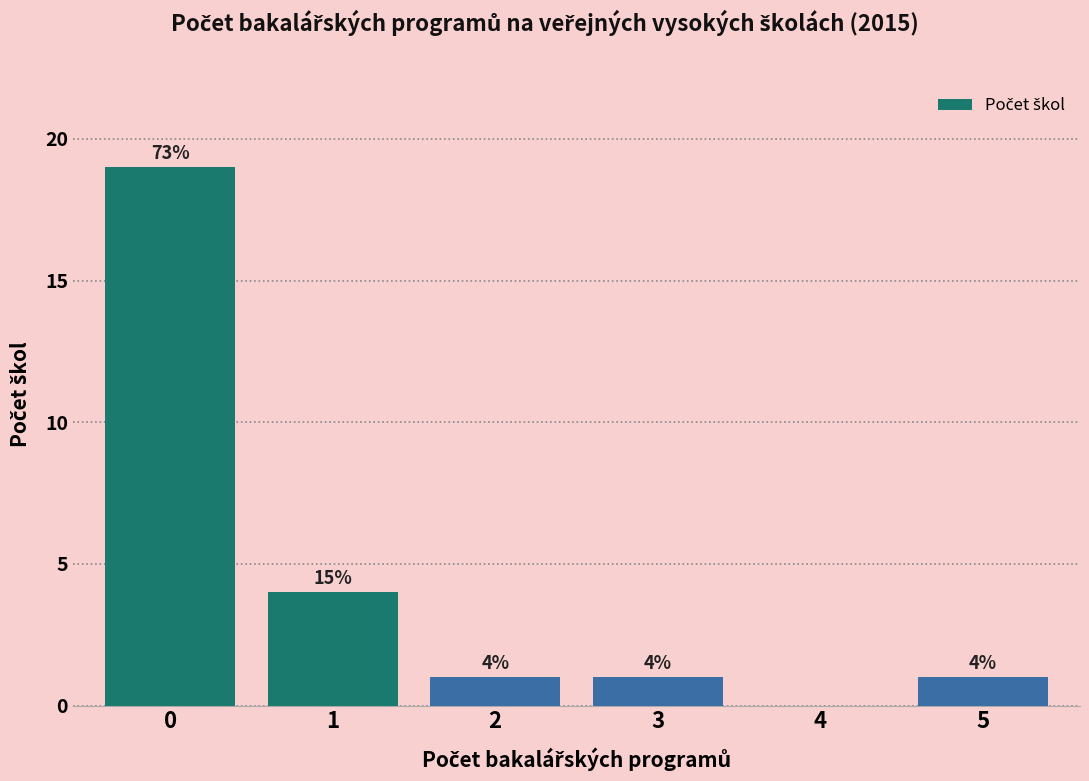

Reading left to right, list all the values displayed in this chart.

0=19	1=4	2=1	3=1	4=0	5=1